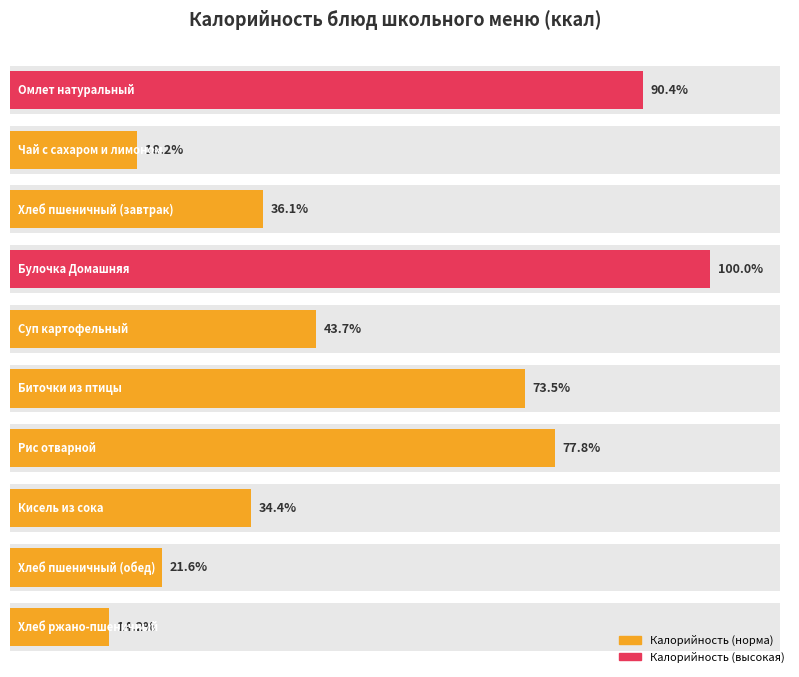

Reading right to left, extract all data points from this chart.

Хлеб ржано-пшеничный=46.0	Хлеб пшеничный (обед)=70.1	Кисель из сока=111.4	Рис отварной=252.1	Биточки из птицы=238.3	Суп картофельный=141.5	Булочка Домашняя=324.0	Хлеб пшеничный (завтрак)=116.9	Чай с сахаром и лимоном=59.0	Омлет натуральный=293.0